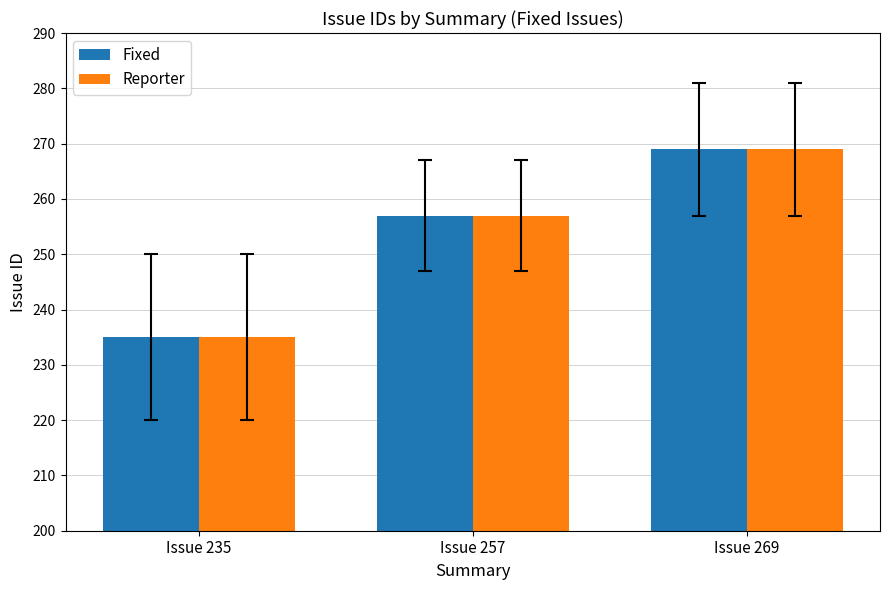

Reading left to right, list all the values displayed in this chart.

Fixed: Issue 235=235	Issue 257=257	Issue 269=269
Reporter: Issue 235=235	Issue 257=257	Issue 269=269